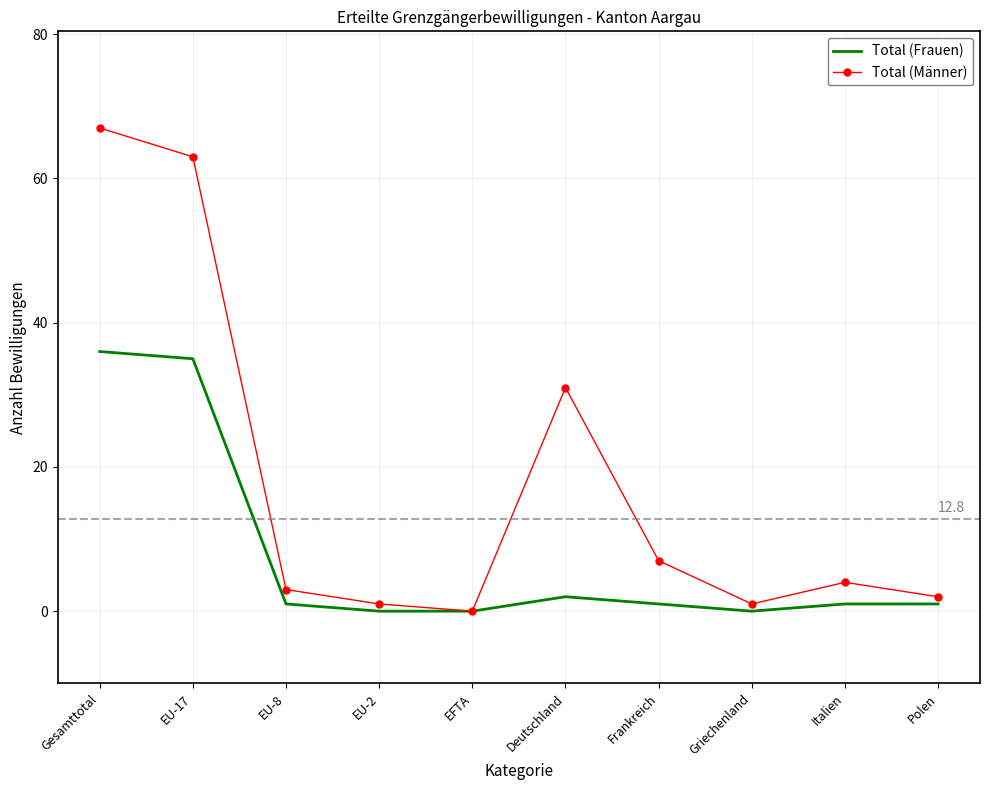

What is the difference between the maximum and minimum values in the Total (Frauen) series?

36